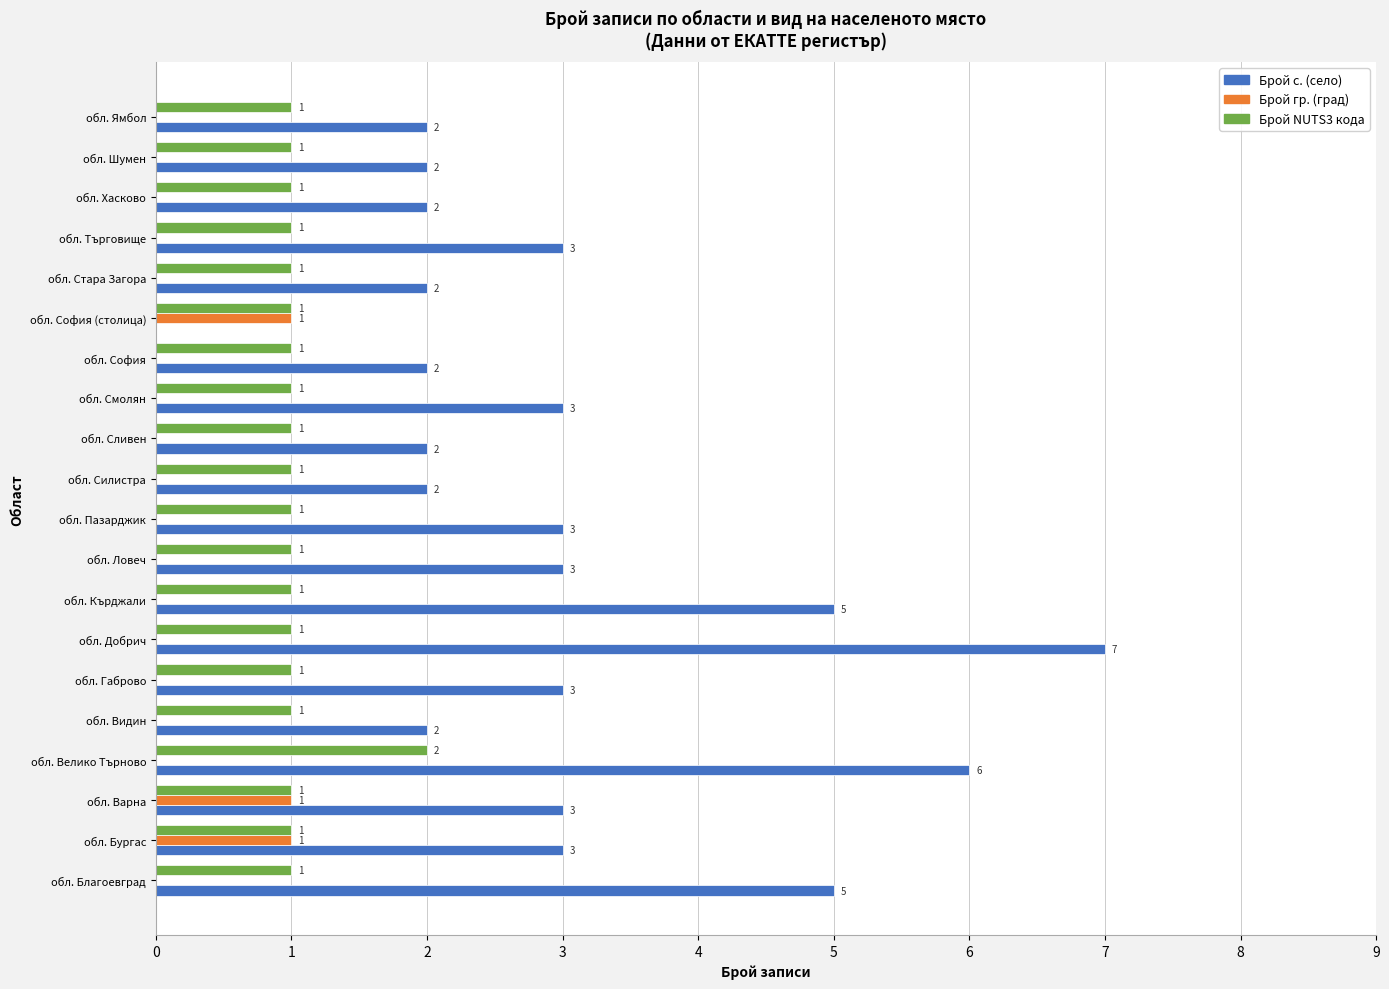

Count the number of data series in this chart.

3